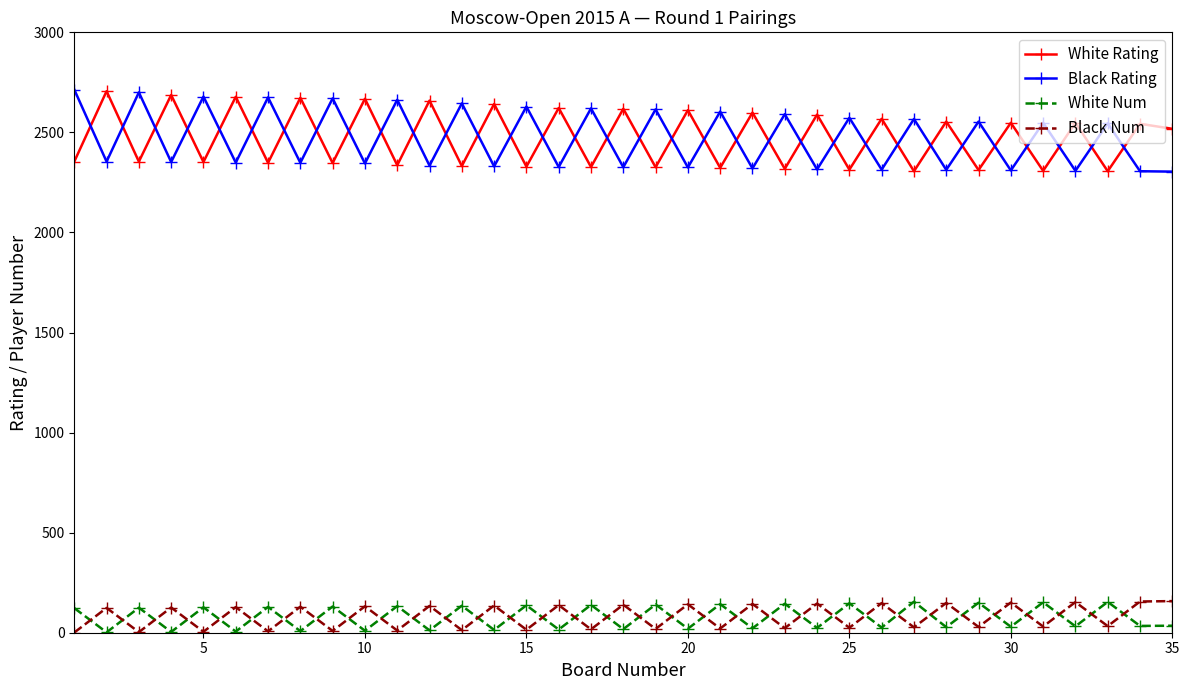

What are all the series names shown in the legend?

White Rating, Black Rating, White Num, Black Num